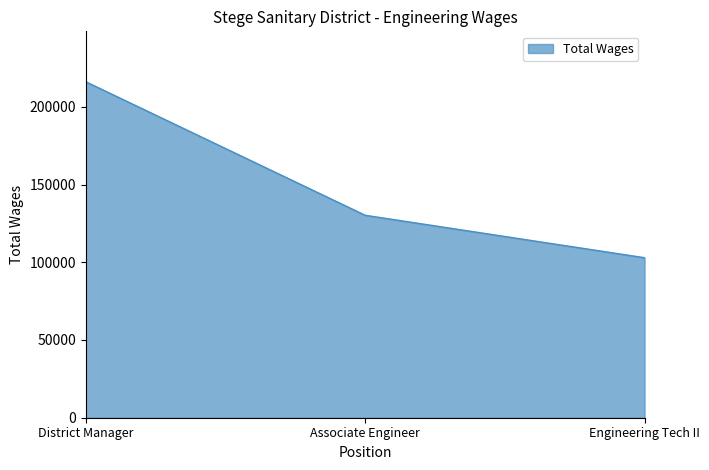

Count the values in the range 102923 to 216118.

3